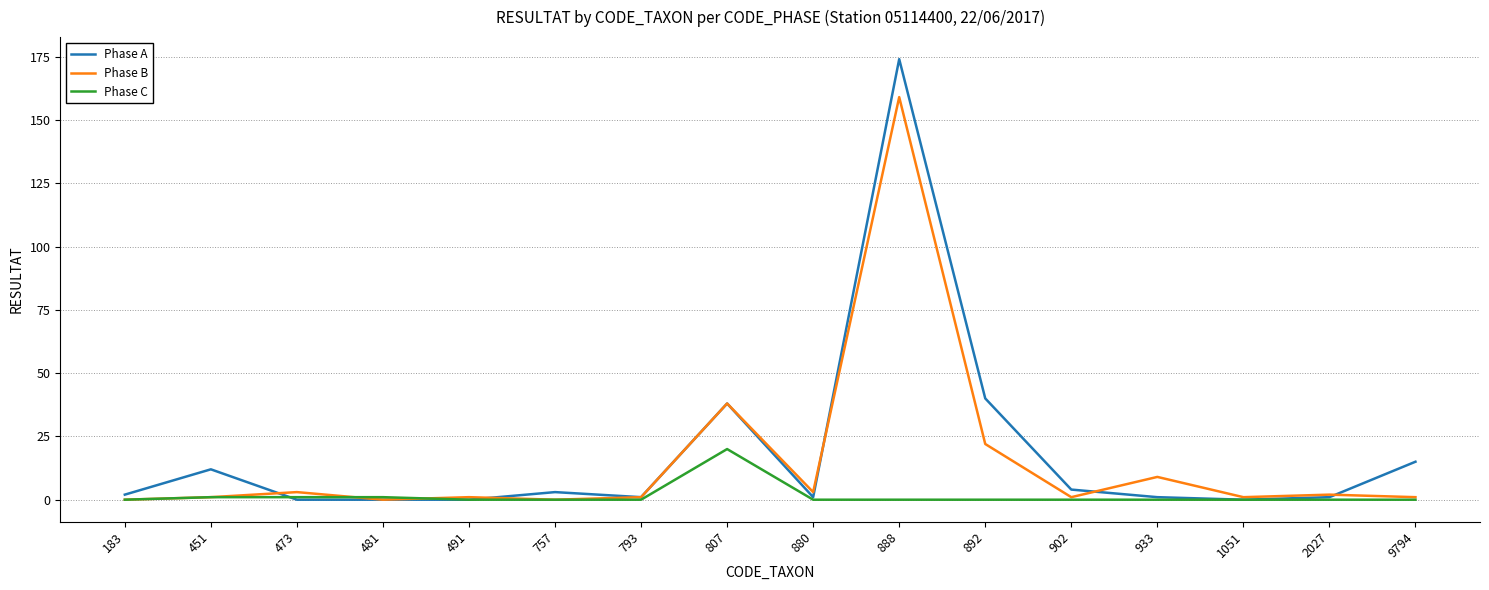

What is the maximum value for Phase C?

20